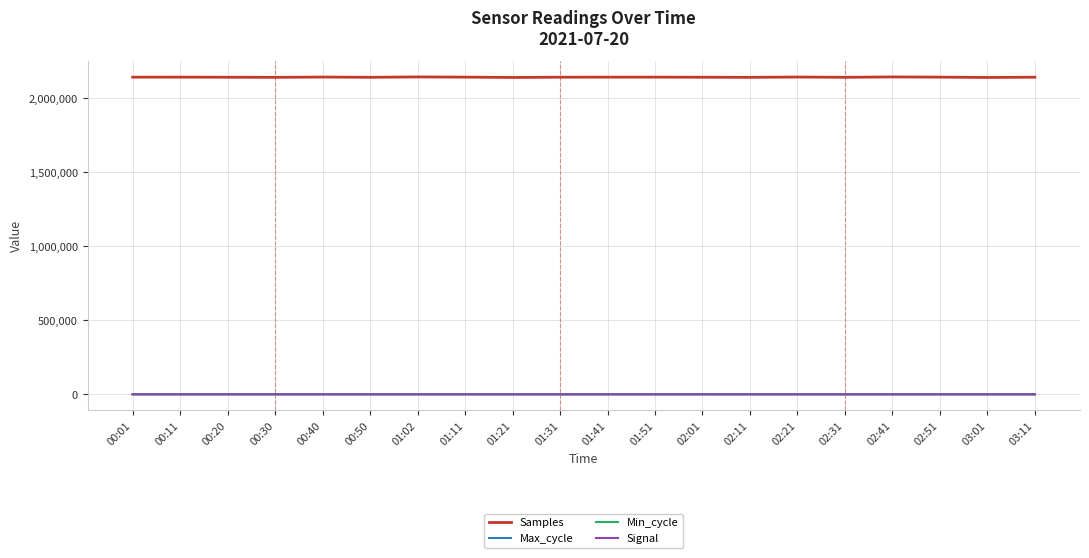

What is the total value across all series at 00:50?

2142659